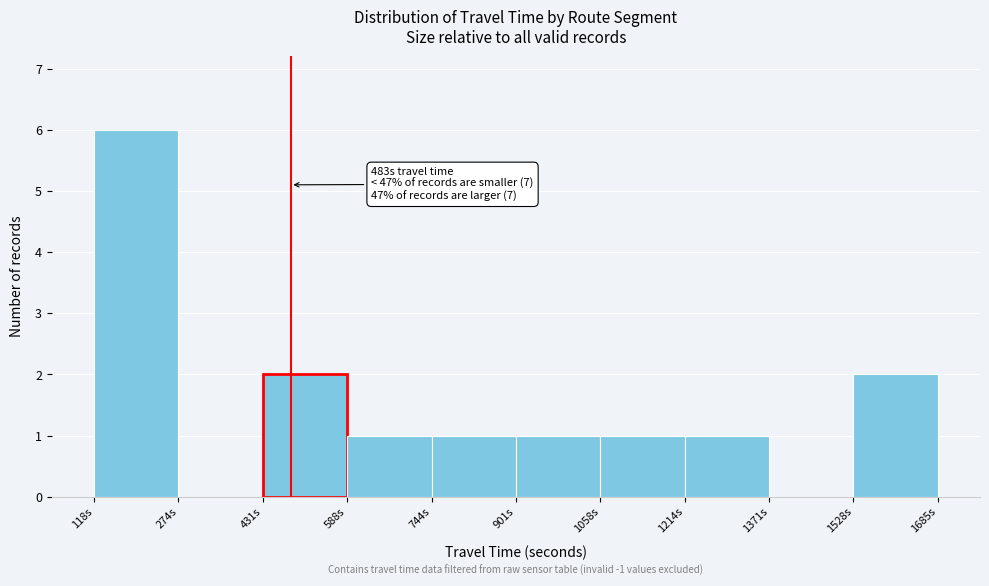

Which range on the x-axis has the tallest bar?

120 to 280